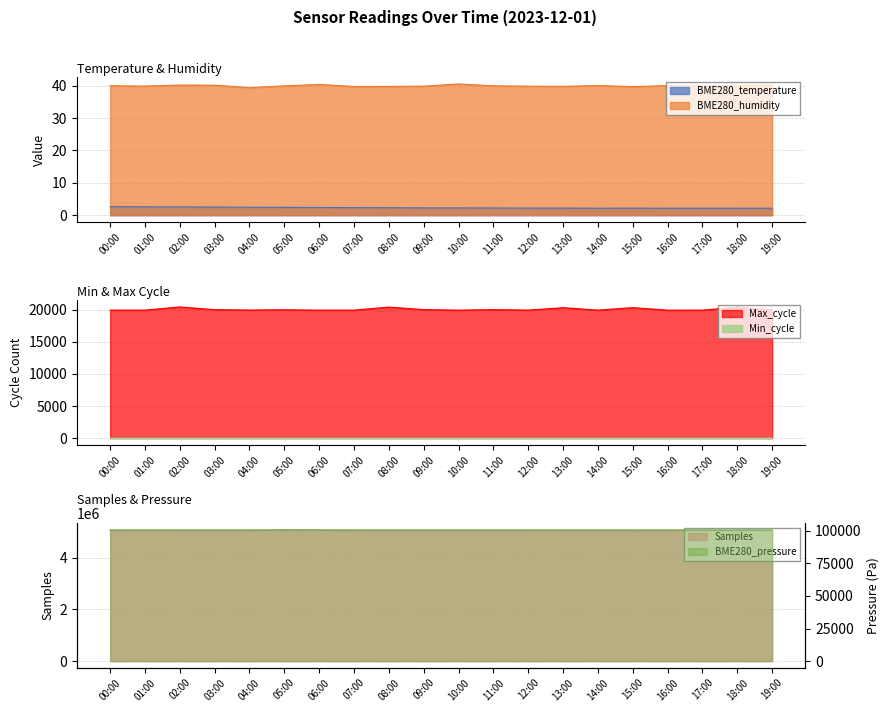

The value of BME280_humidity at 15:00 is 39.7. True or false?

True